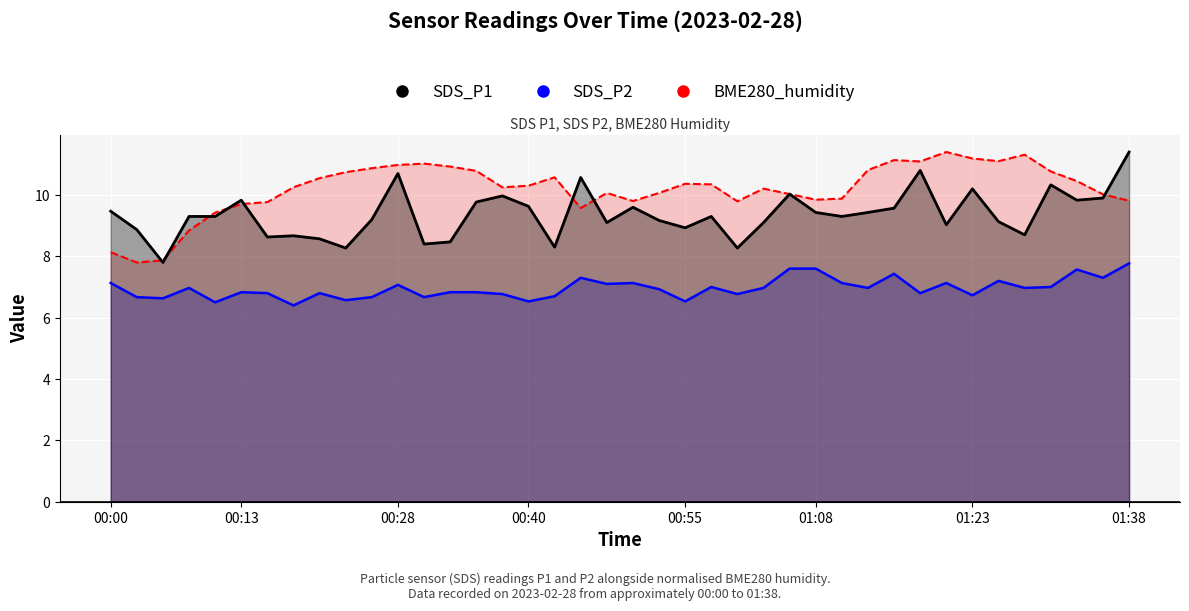

Rank the series by their maximum value, from lowest to highest.

SDS_P2, SDS_P1, BME280_humidity